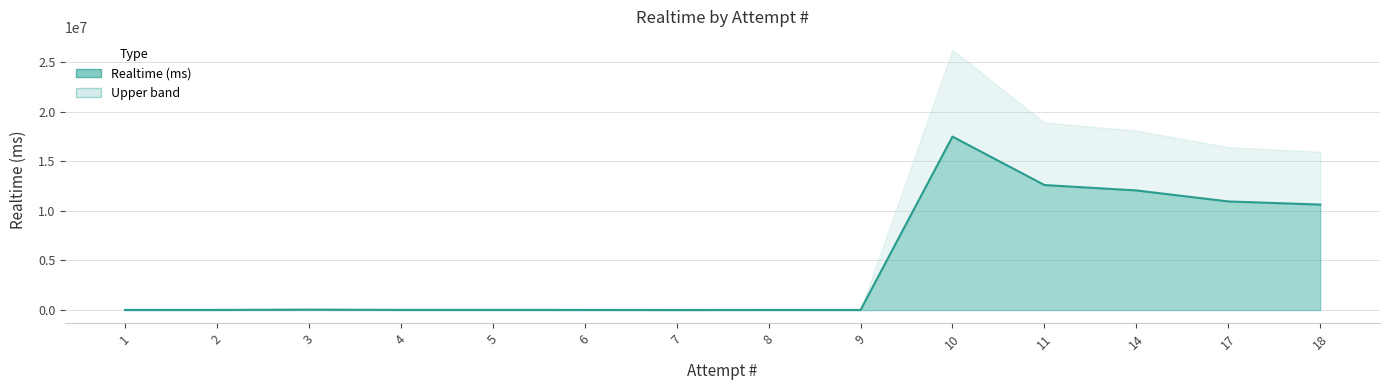

True or false: the data shows 10008 at 9.

True